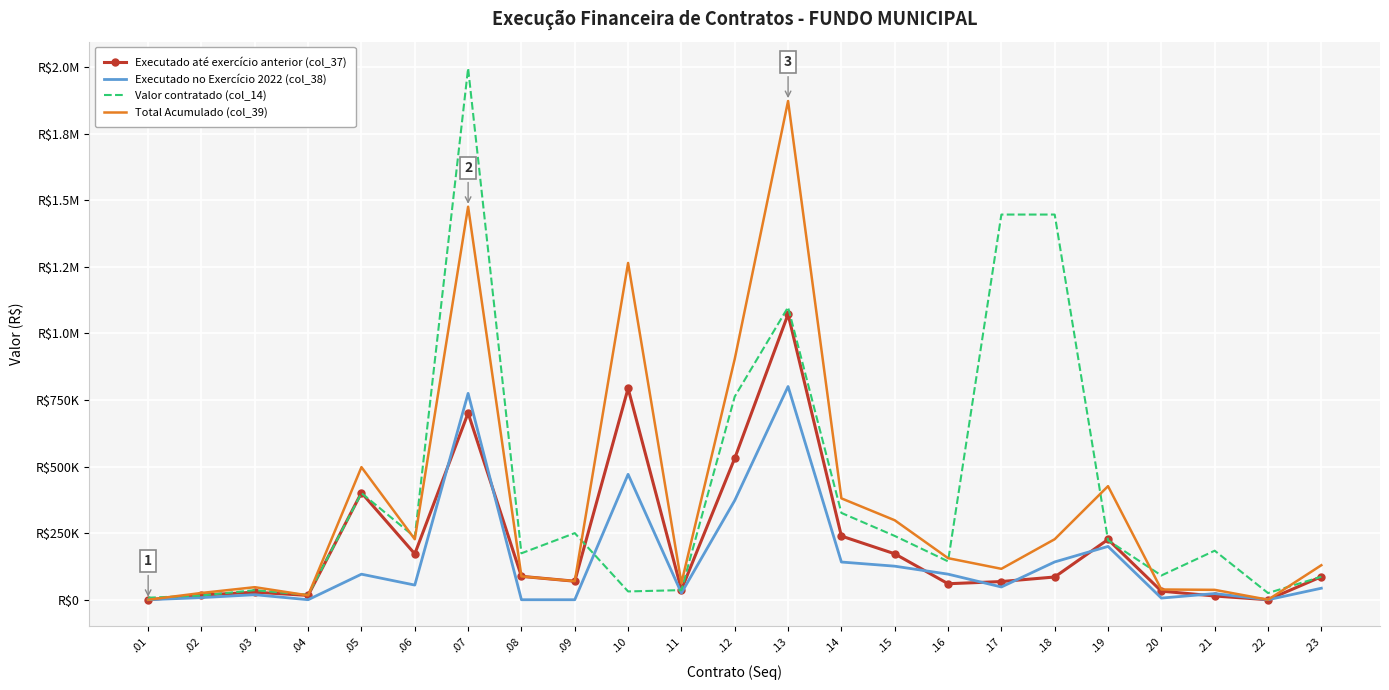

What is the difference between the maximum and second lowest values in the Valor contratado (col_14) series?

1979168.0